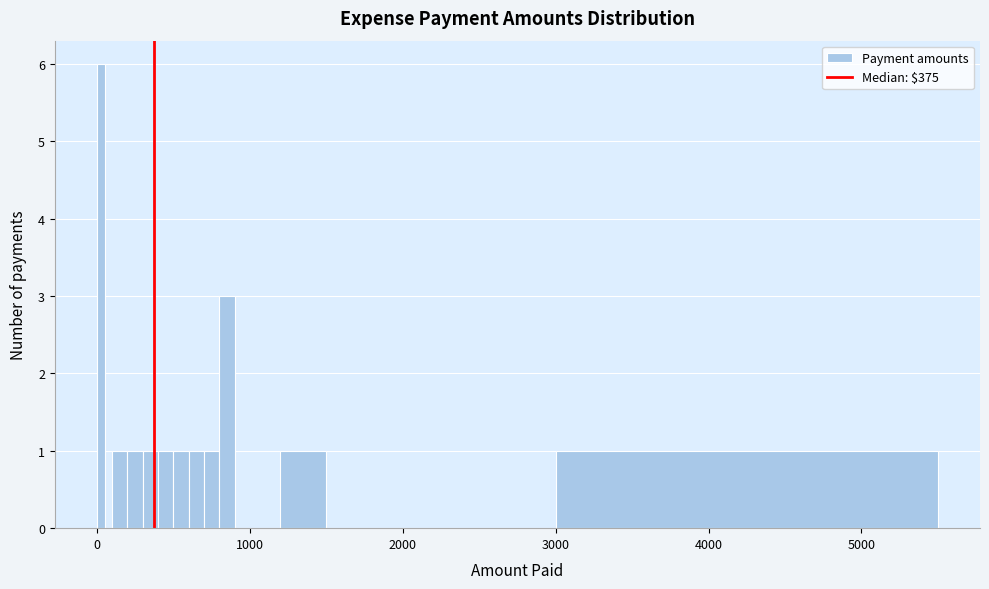

Around what value on the x-axis is the tallest bar? Give the approximate position of its centre, as read against the axis.

0